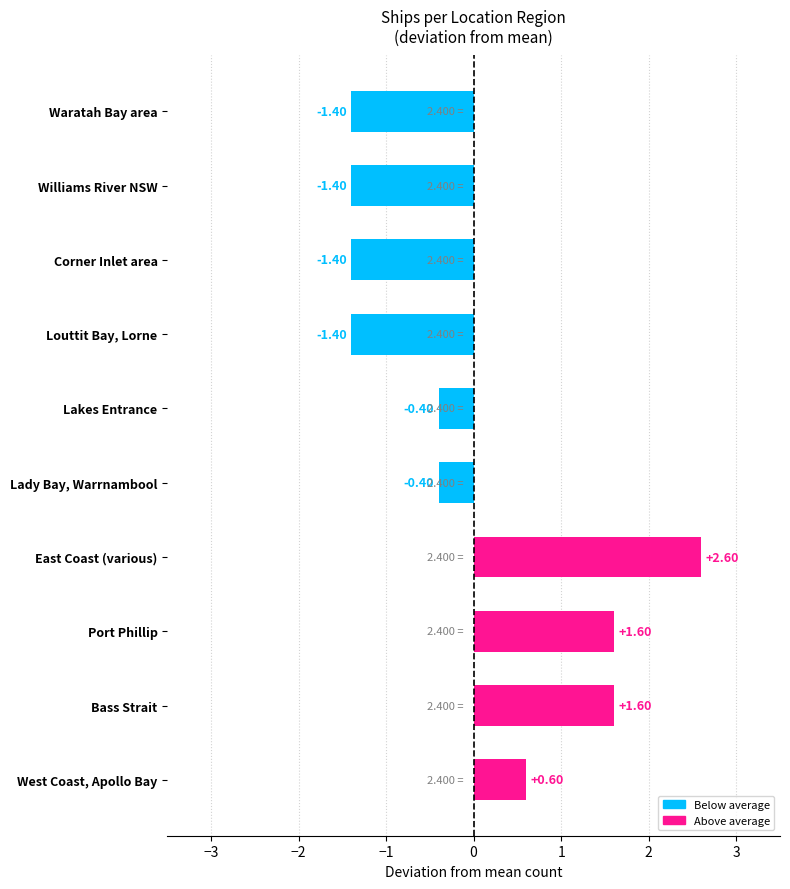

Which has a higher value, Lady Bay, Warrnambool or Williams River NSW?

Lady Bay, Warrnambool